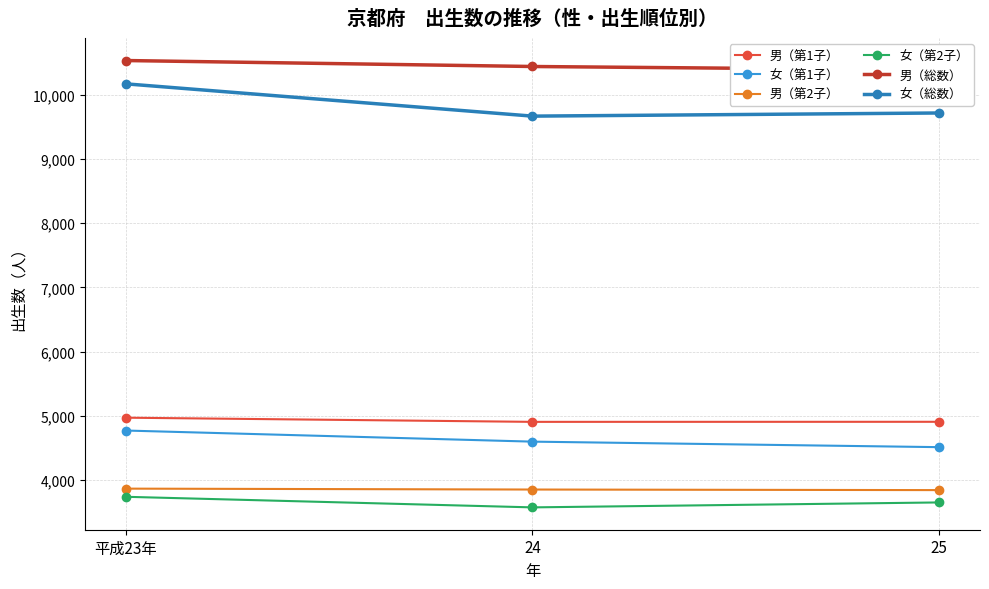

Which series has the largest total across all categories?

男（総数）